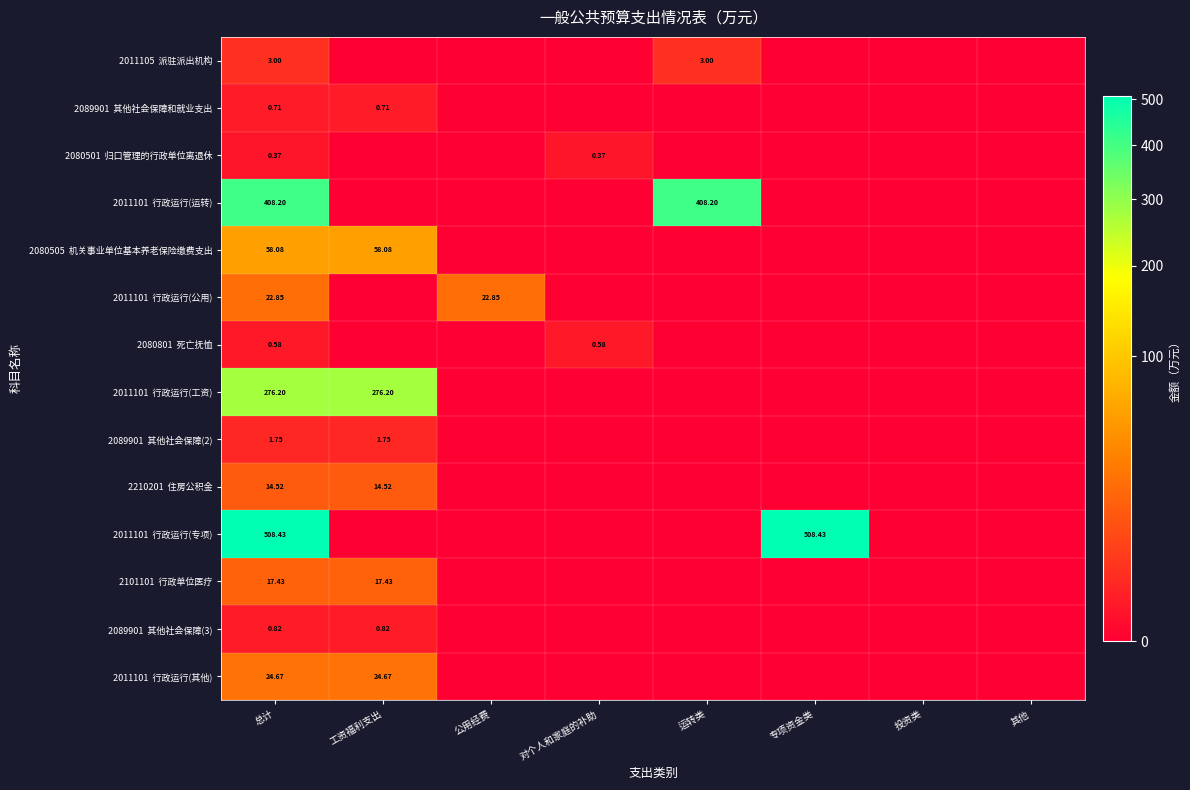

At 运转类, list the series in order from smallest to largest.

2089901 其他社会保障和就业支出, 2080501 归口管理的行政单位离退休, 2080505 机关事业单位基本养老保险缴费支出, 2011101 行政运行(公用), 2080801 死亡抚恤, 2011101 行政运行(工资), 2089901 其他社会保障(2), 2210201 住房公积金, 2011101 行政运行(专项), 2101101 行政单位医疗, 2089901 其他社会保障(3), 2011101 行政运行(其他), 2011105 派驻派出机构, 2011101 行政运行(运转)